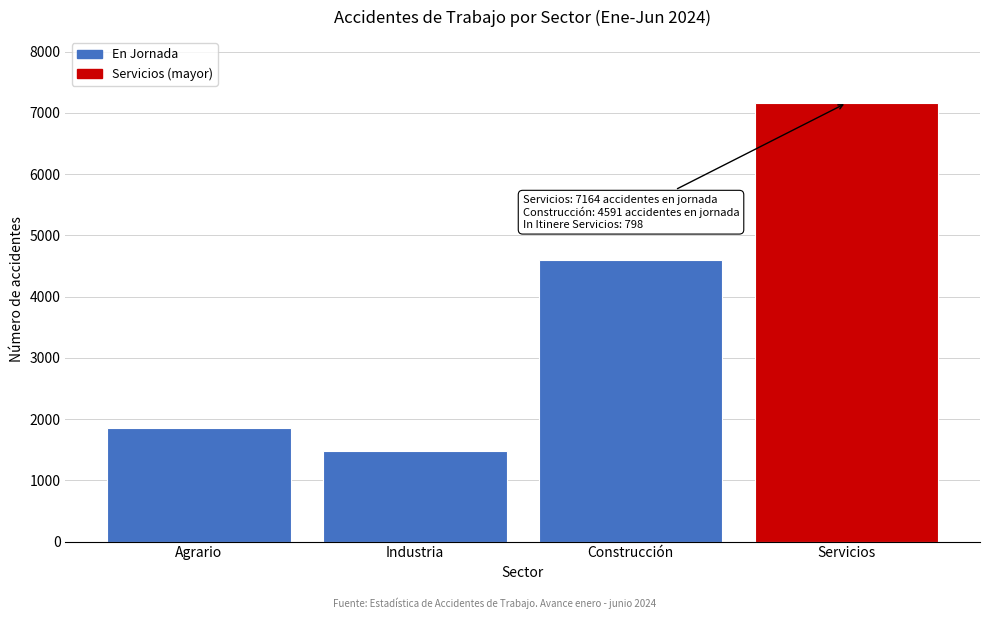

Reading left to right, transcribe all the data shown in this chart.

Agrario=1848	Industria=1474	Construcción=4591	Servicios=7164